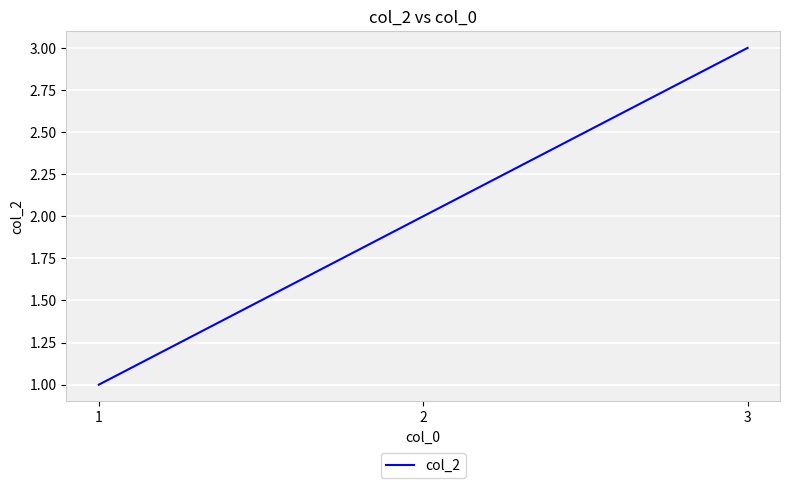

What is the maximum value shown in the chart?

3